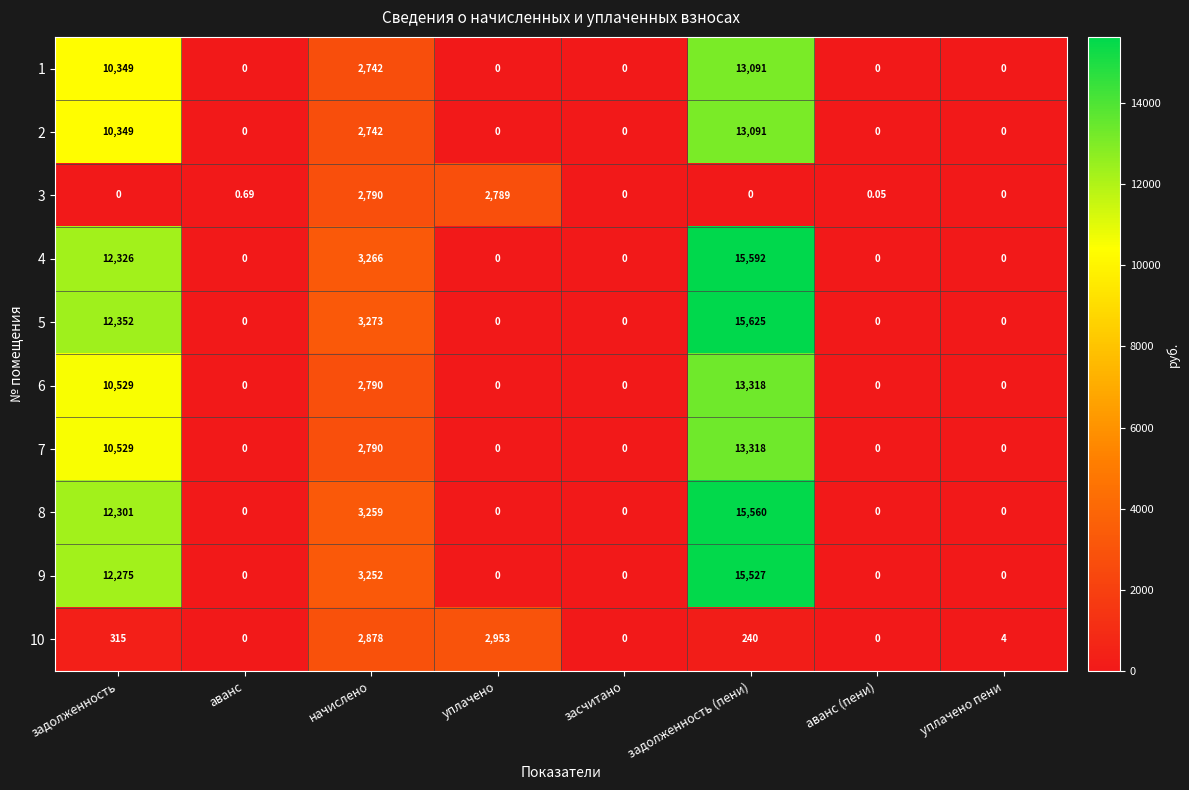

At which label does 5 reach its peak?

задолженность (пени)